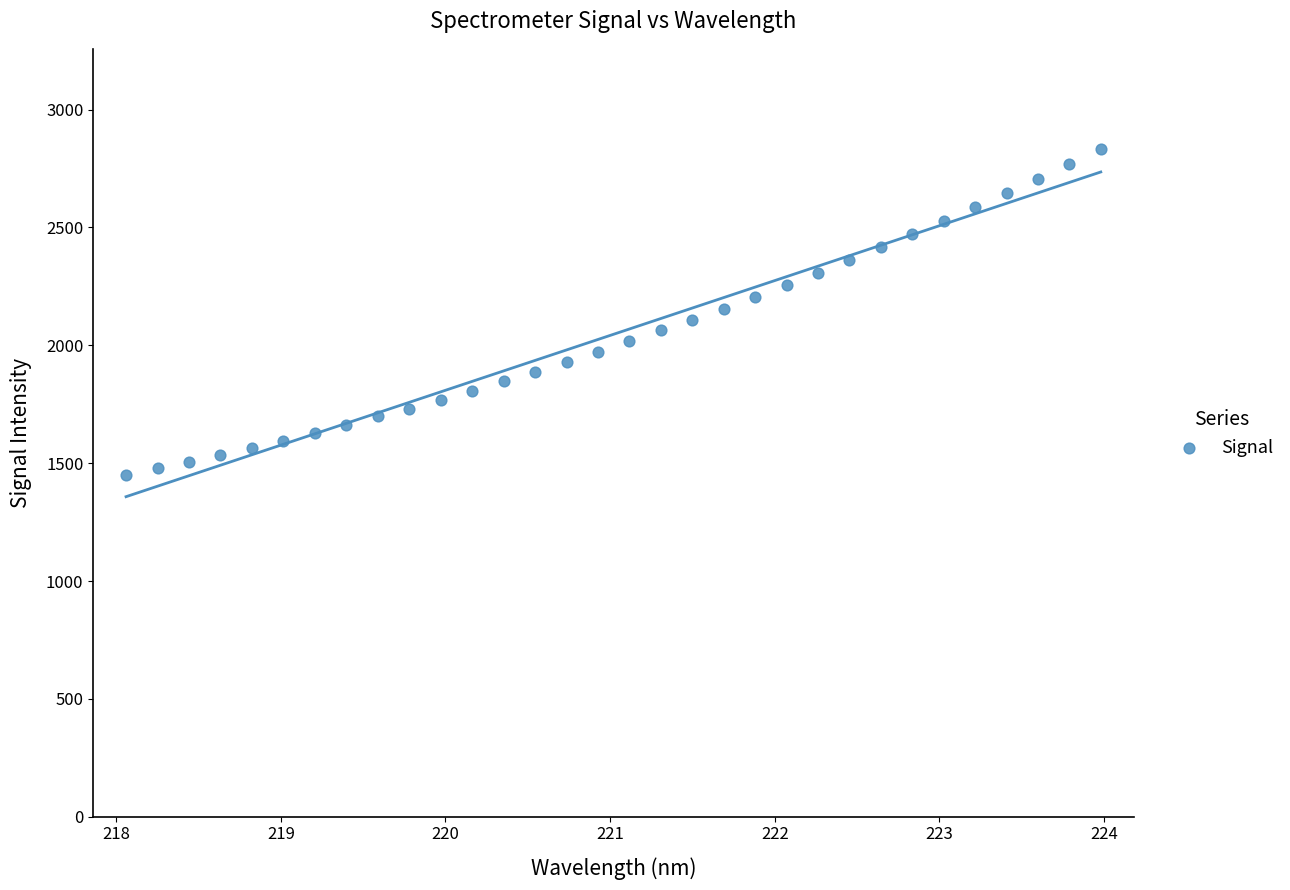

What is the range of Y values (max minus min)?

1382.5